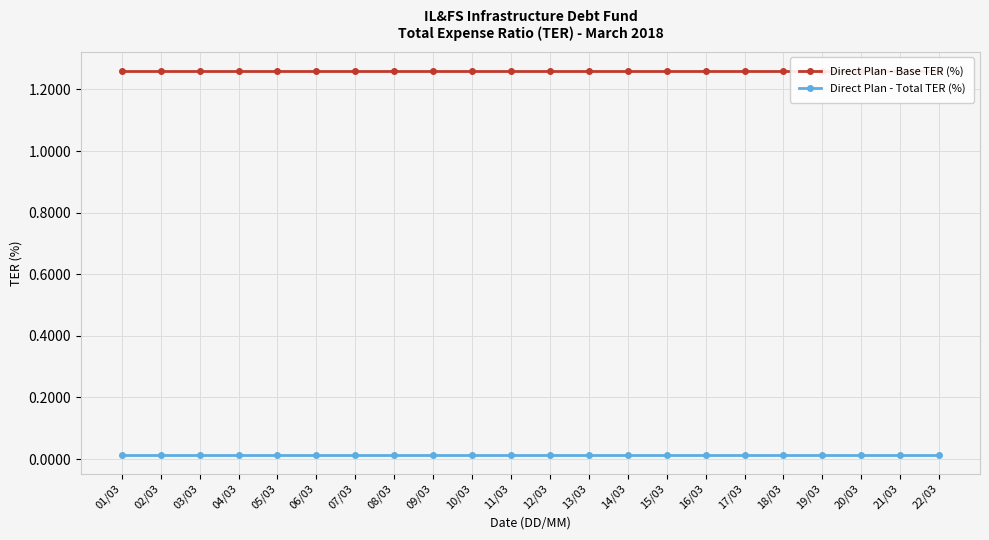

Which series changed the most between 05/03 and 19/03?

Direct Plan - Base TER (%)